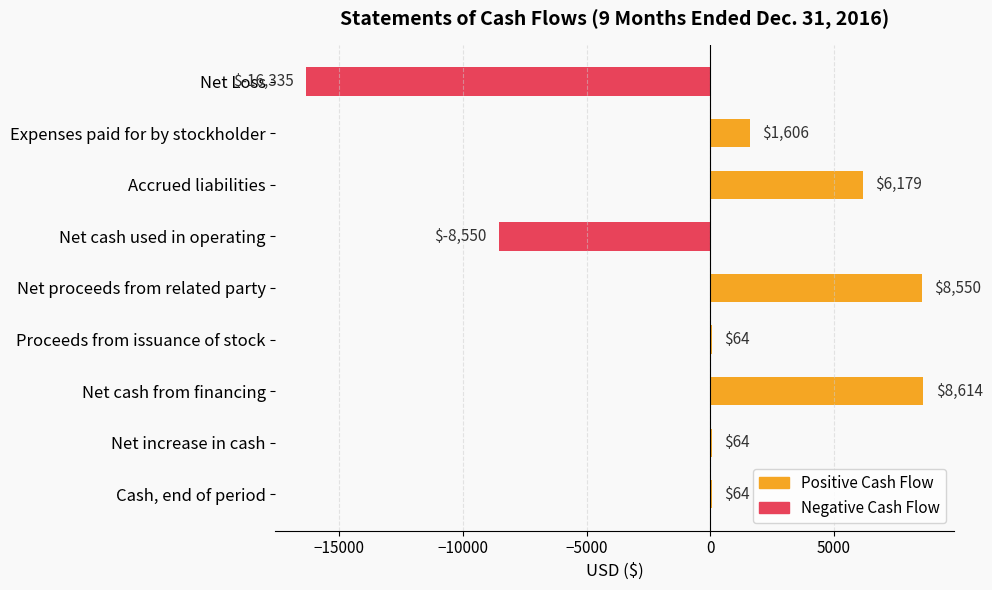

The chart shows a value of 14941 at Net proceeds from related party. True or false?

False